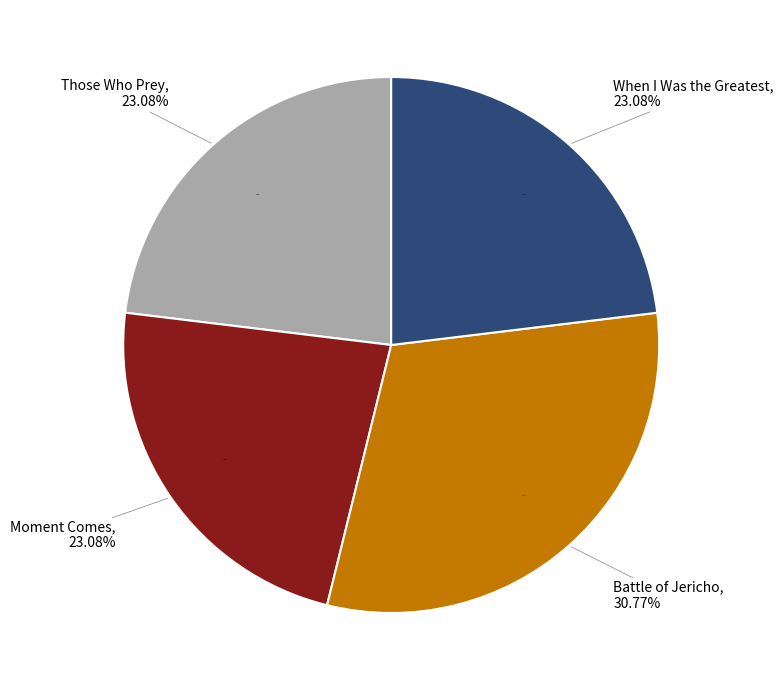

Rank the categories by value from lowest to highest.

Those Who Prey, Moment Comes, When I Was the Greatest, Battle of Jericho